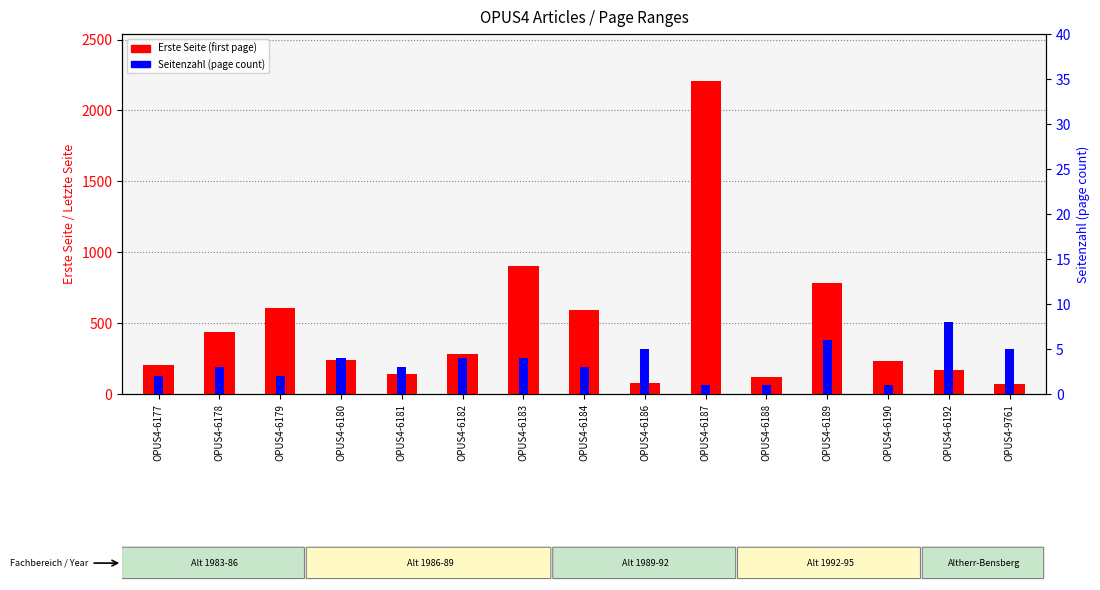

What is the maximum value for Seitenzahl (page count)?

8